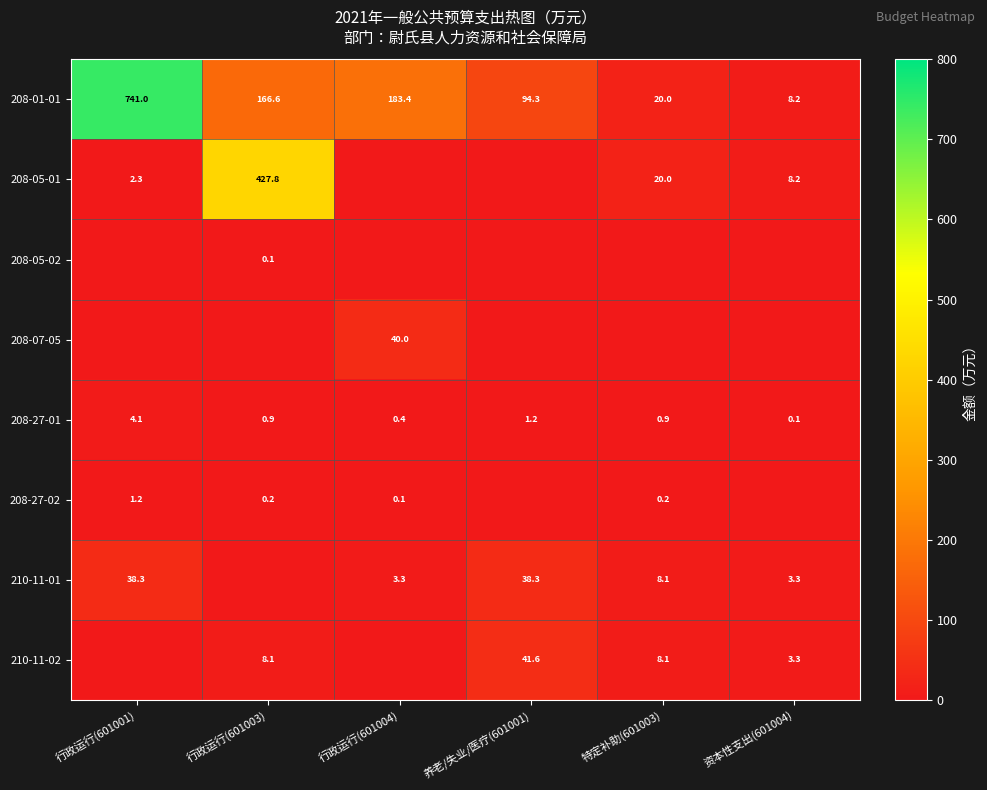

What is the sum of the 210-11-02 values at 特定补助(601003) and 资本性支出(601004)?

11.4